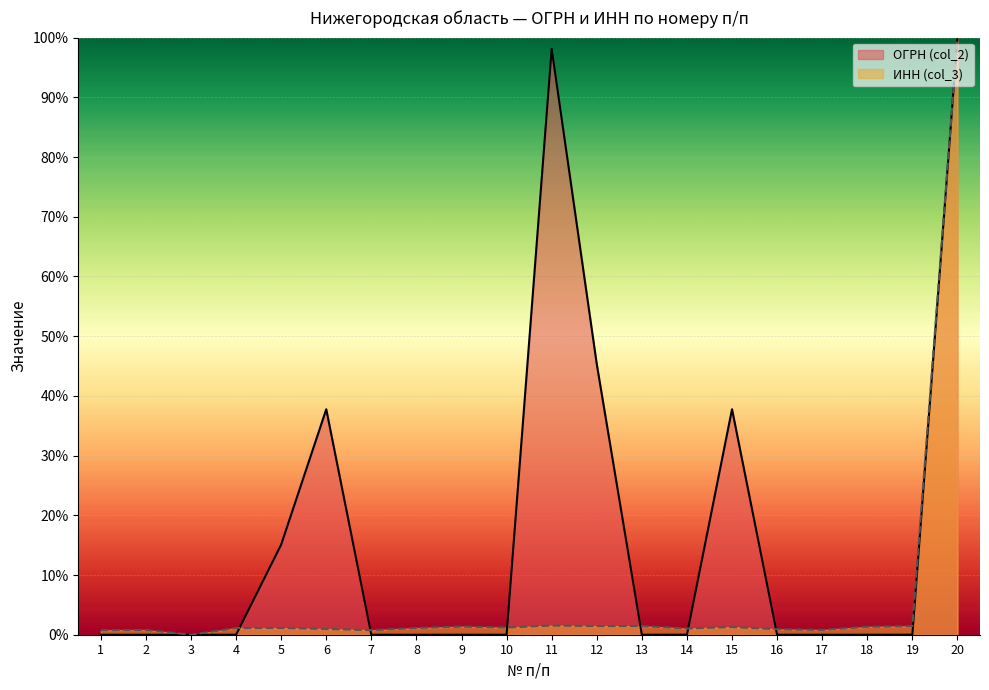

Which label corresponds to the largest value in the chart?

20